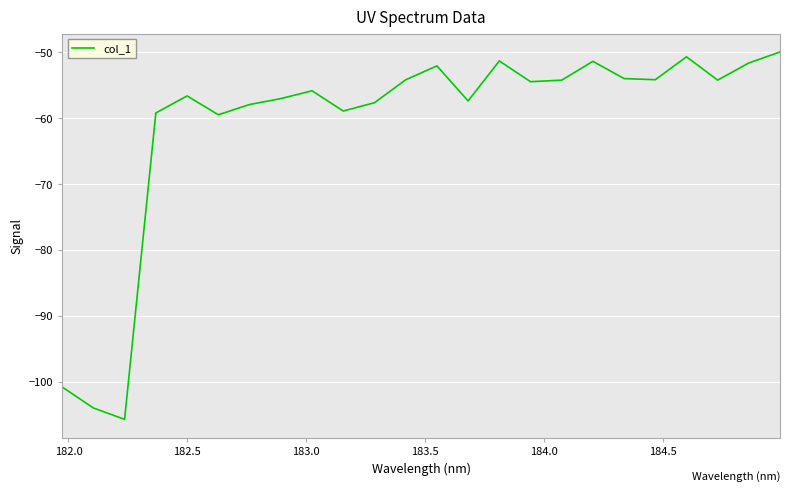

What is the greatest value displayed?

-49.9